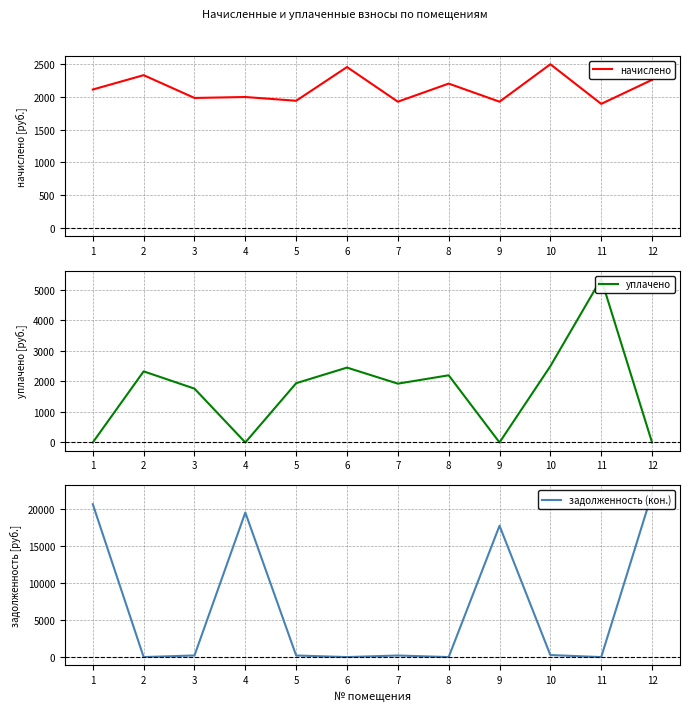

Where does the уплачено series first go above 1941?

2